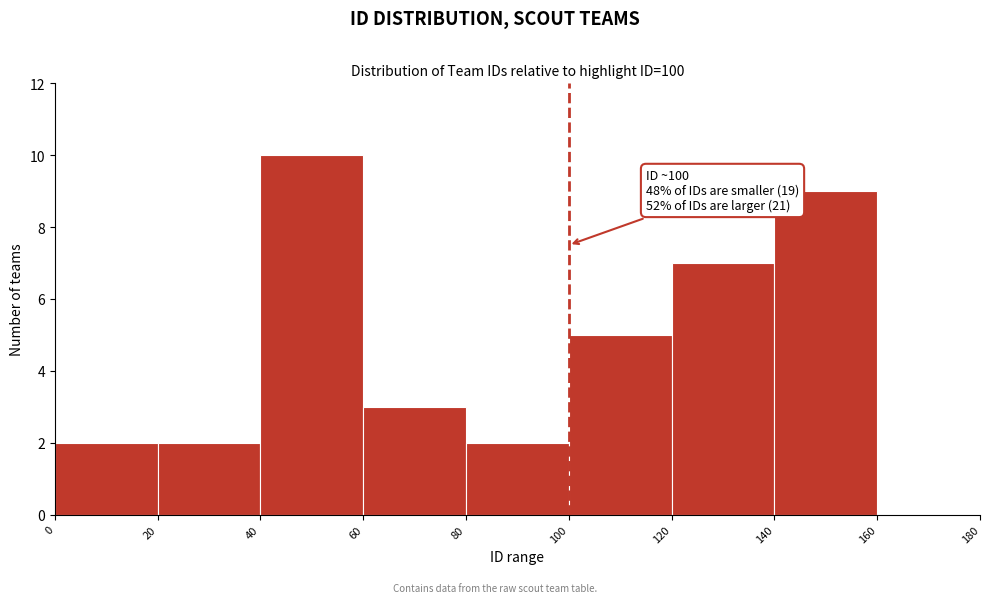

Which range on the x-axis has the tallest bar?

40 to 60